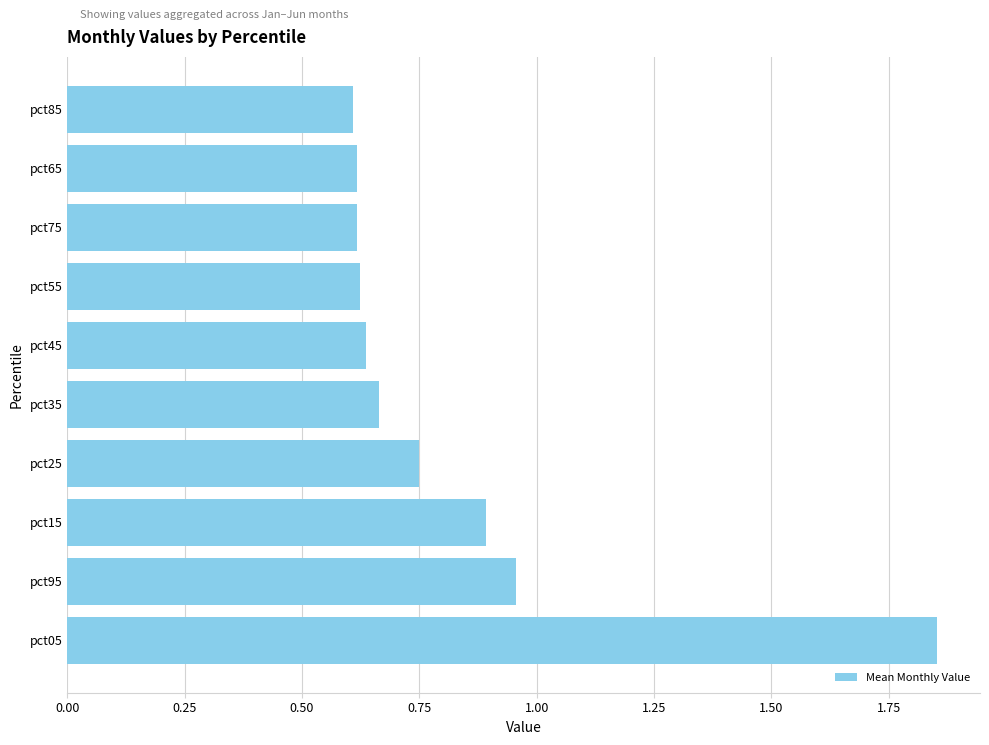

What is the change in value from pct15 to pct55?

-0.3